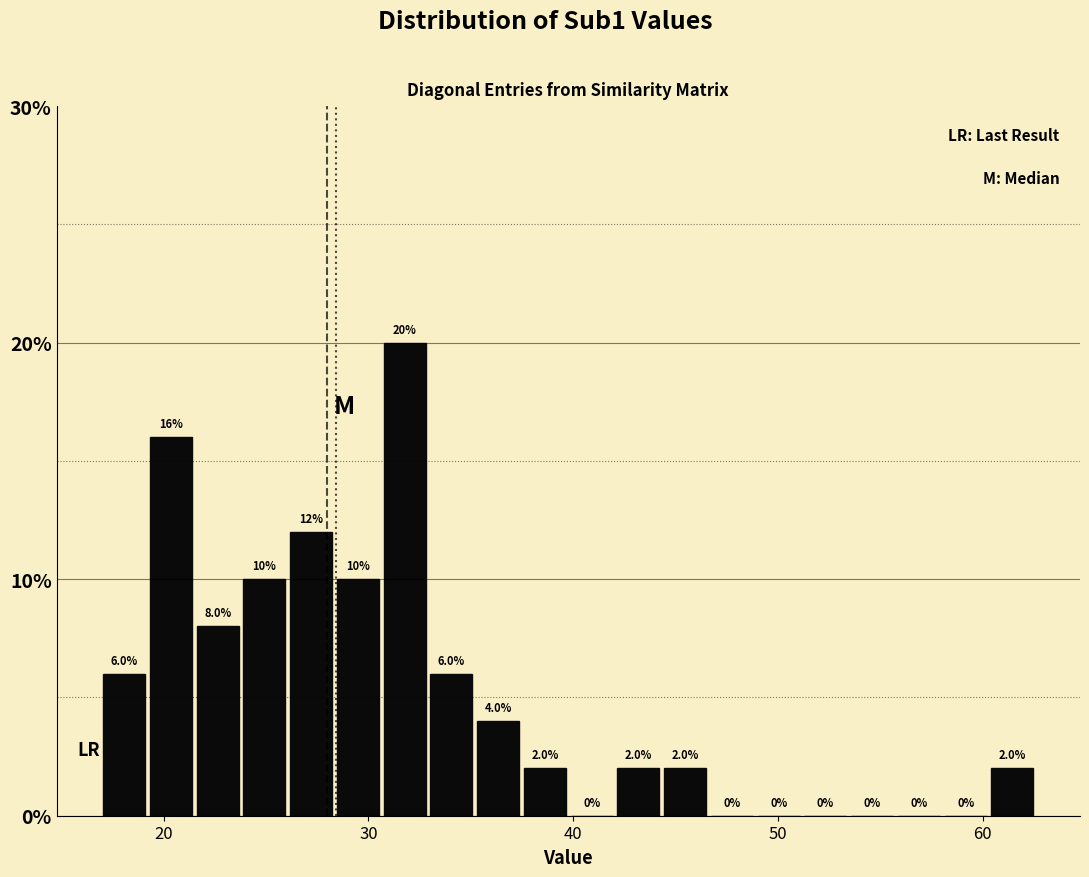

Read against the x-axis, roughly where is the centre of the tallest bar?

32